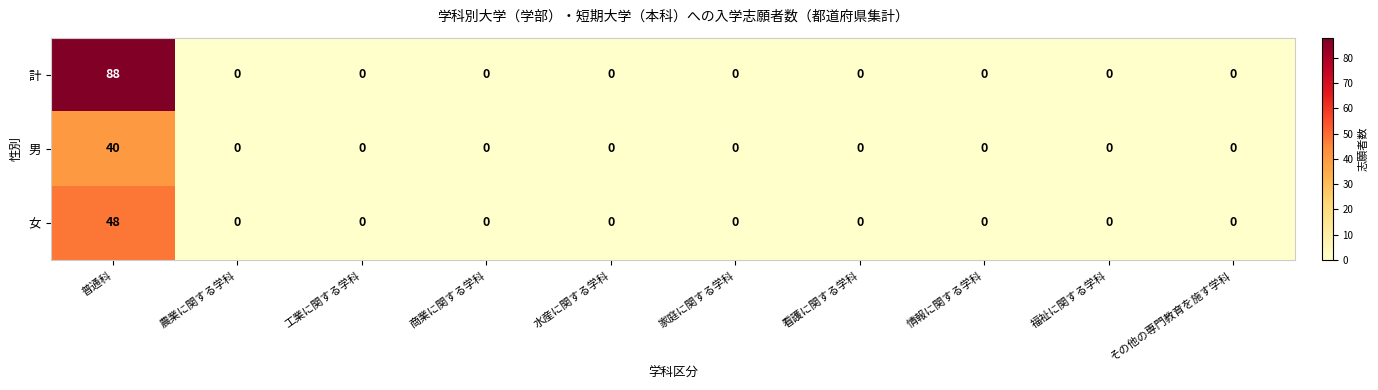

What is the difference between the maximum and minimum values in the 計 series?

88